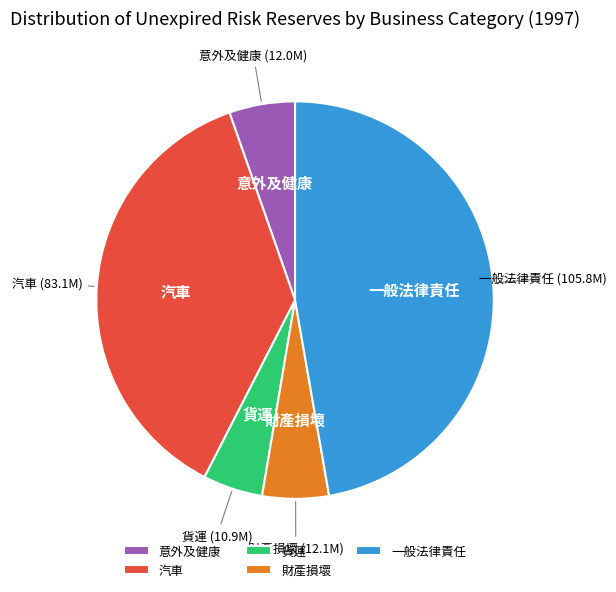

The 意外及健康 slice represents 5% of the pie. True or false?

True